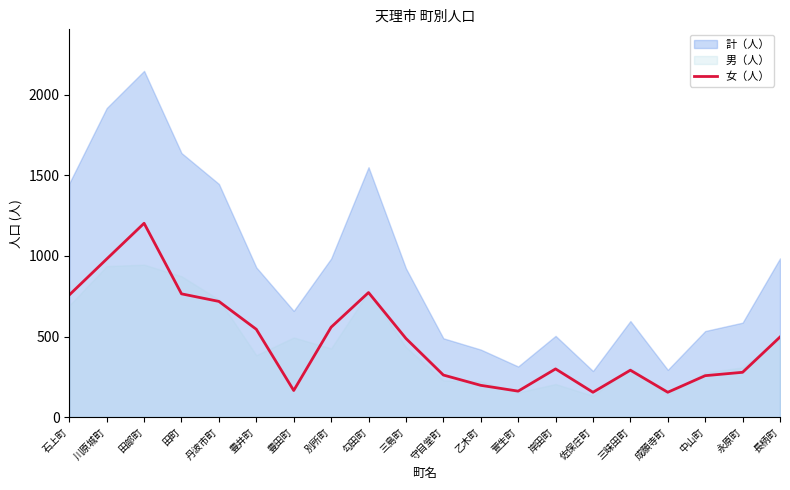

The 女（人） series shows 154 at 成願寺町. True or false?

True